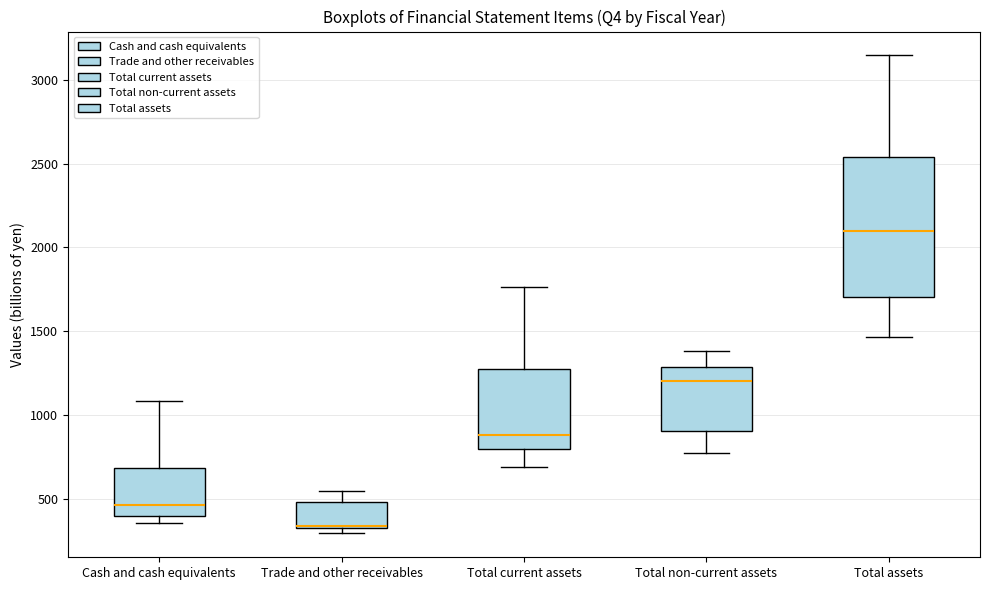

Reading left to right, transcribe this box plot: for each box, give where its median line is, the range the box spans, and where its two whiskers end, as read against the y-axis. The values are not printed on the chart, so give them approximately, as read against the axis.

Cash and cash equivalents: median 450, box 400 to 700, whiskers 350 to 1100
Trade and other receivables: median 350, box 350 to 500, whiskers 300 to 550
Total current assets: median 900, box 800 to 1250, whiskers 700 to 1750
Total non-current assets: median 1200, box 900 to 1300, whiskers 750 to 1400
Total assets: median 2100, box 1700 to 2550, whiskers 1450 to 3150